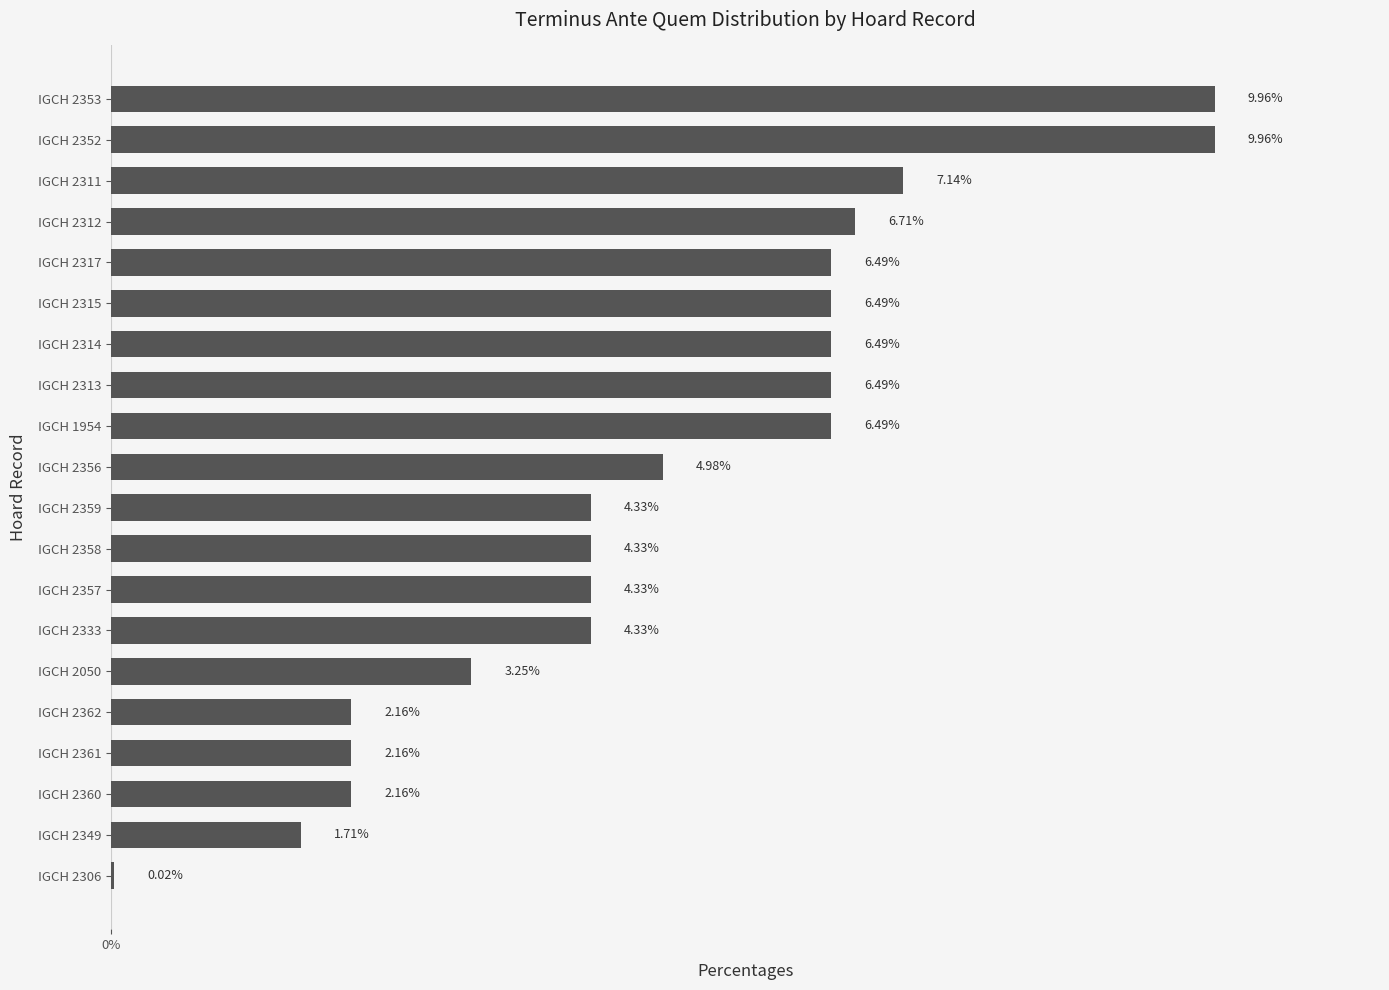

Are the bars horizontal?

Yes